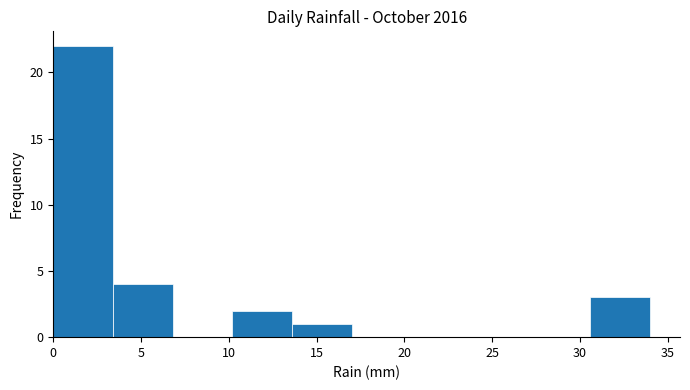

What is the height of the bar covering 3.4 to 6.8 on the x-axis? Neither the bar edges nor the heights are printed on the chart, so give them approximately, as read against the axes.

4